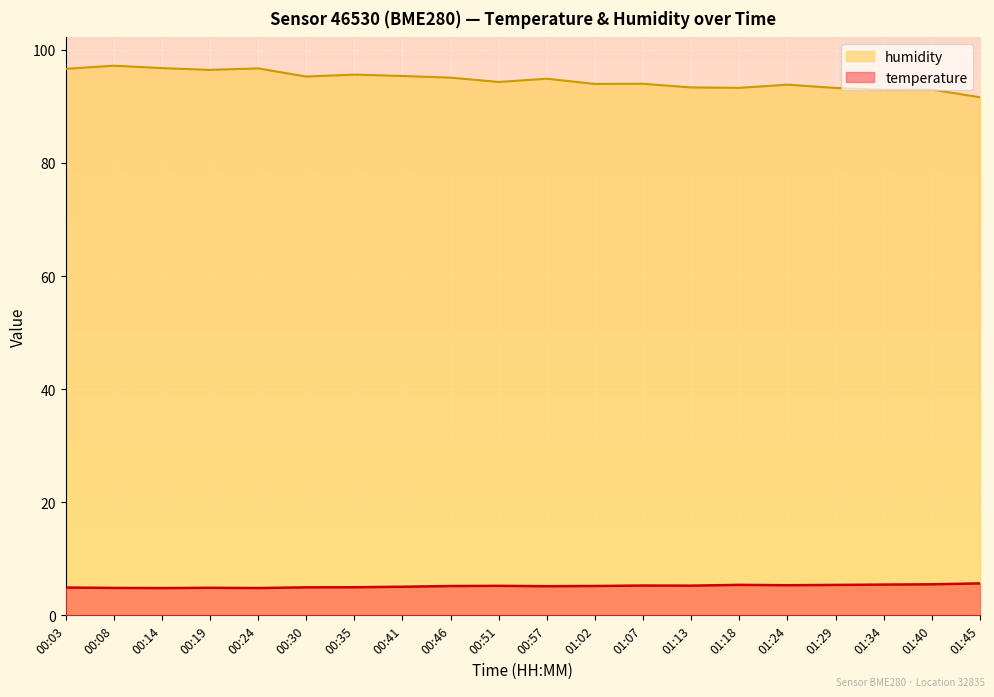

How many data points in temperature are above 5?

13